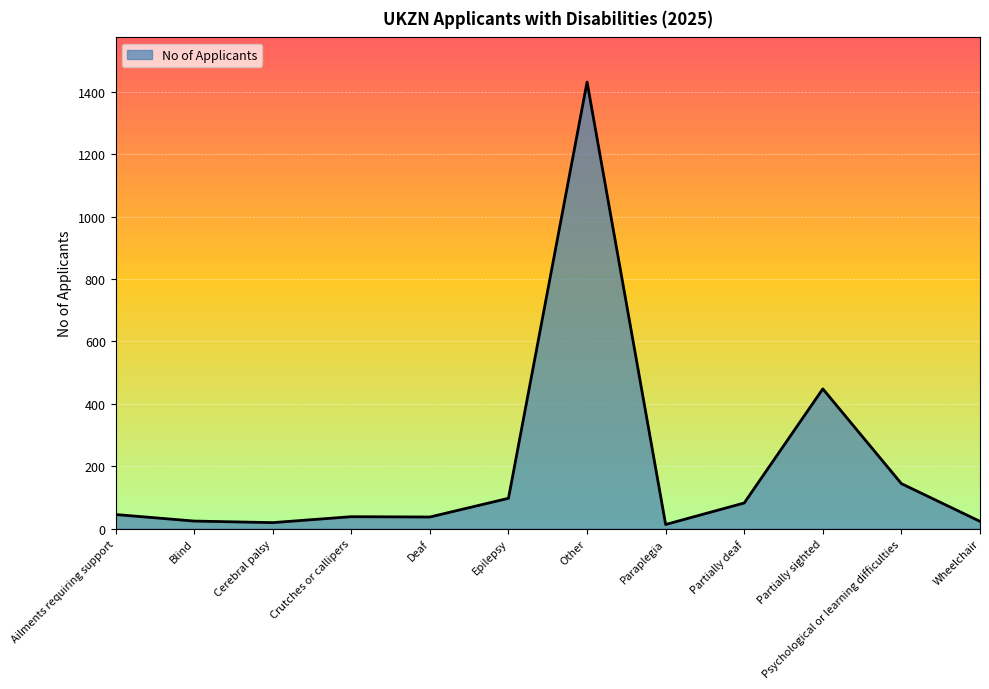

The value at Partially sighted is 448. True or false?

True